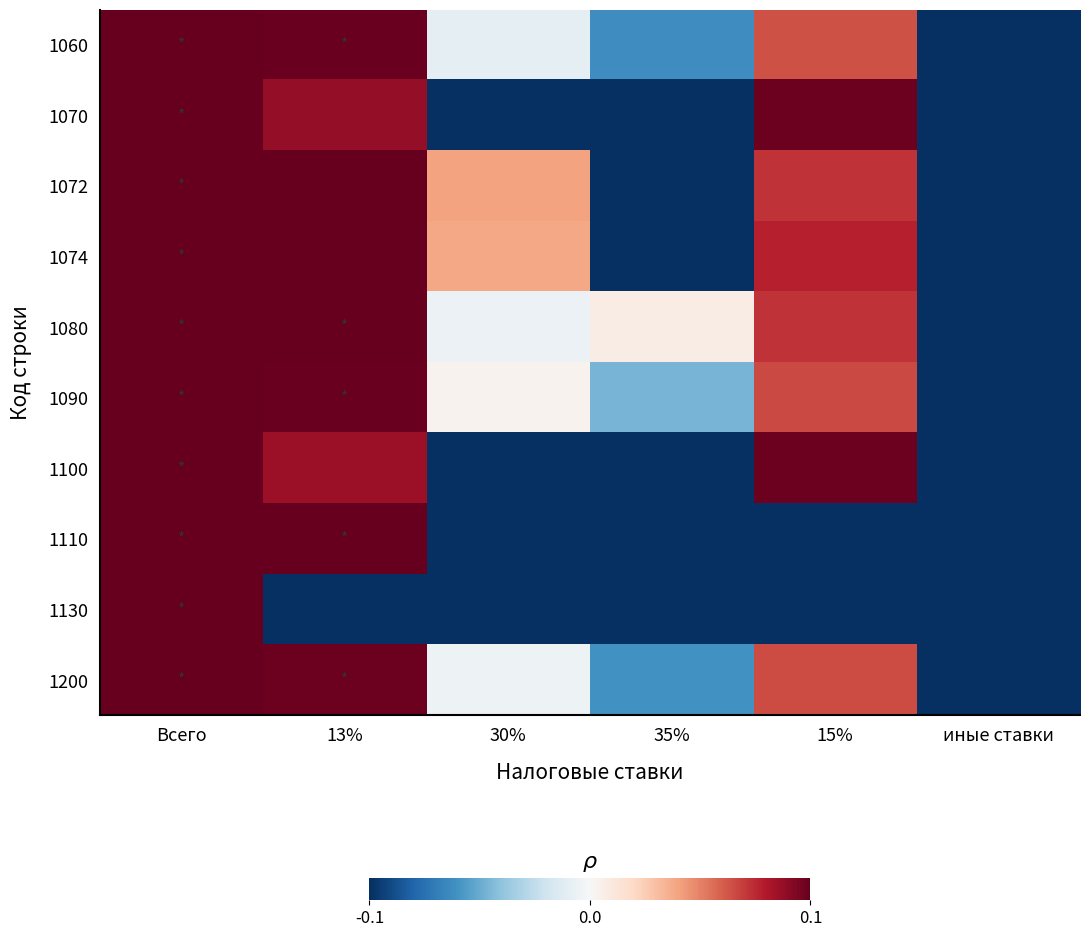

How many data points does each series have?

6